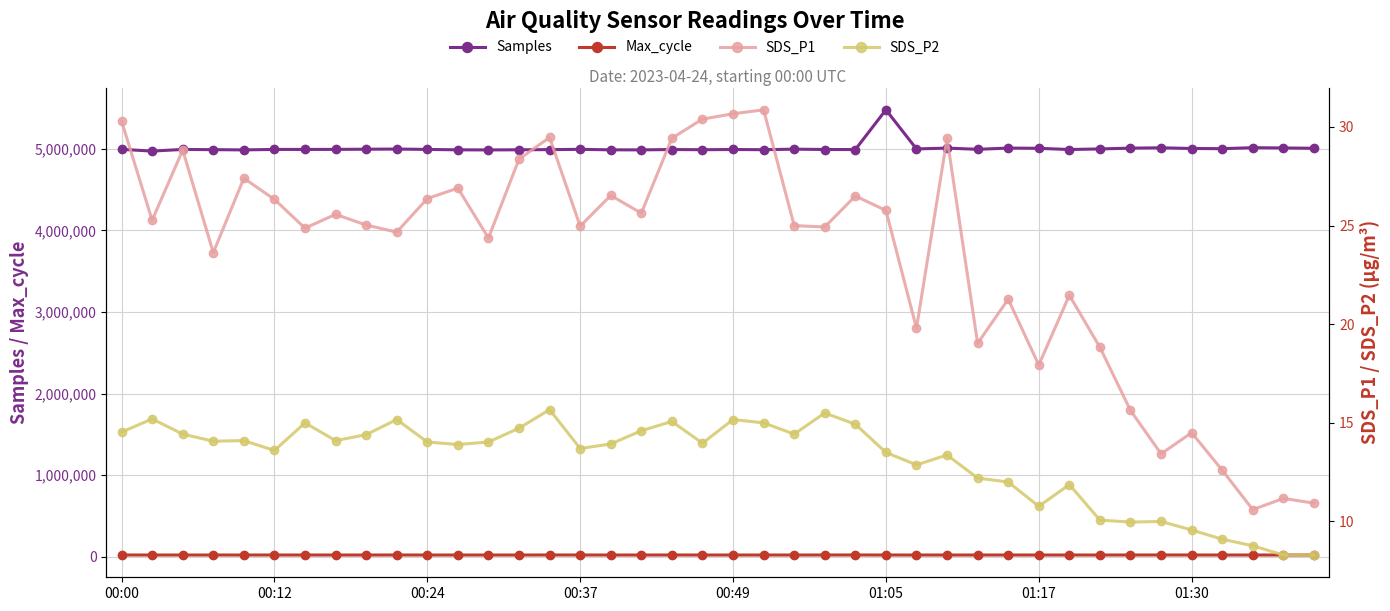

What is the maximum value for Samples?

5478096.0